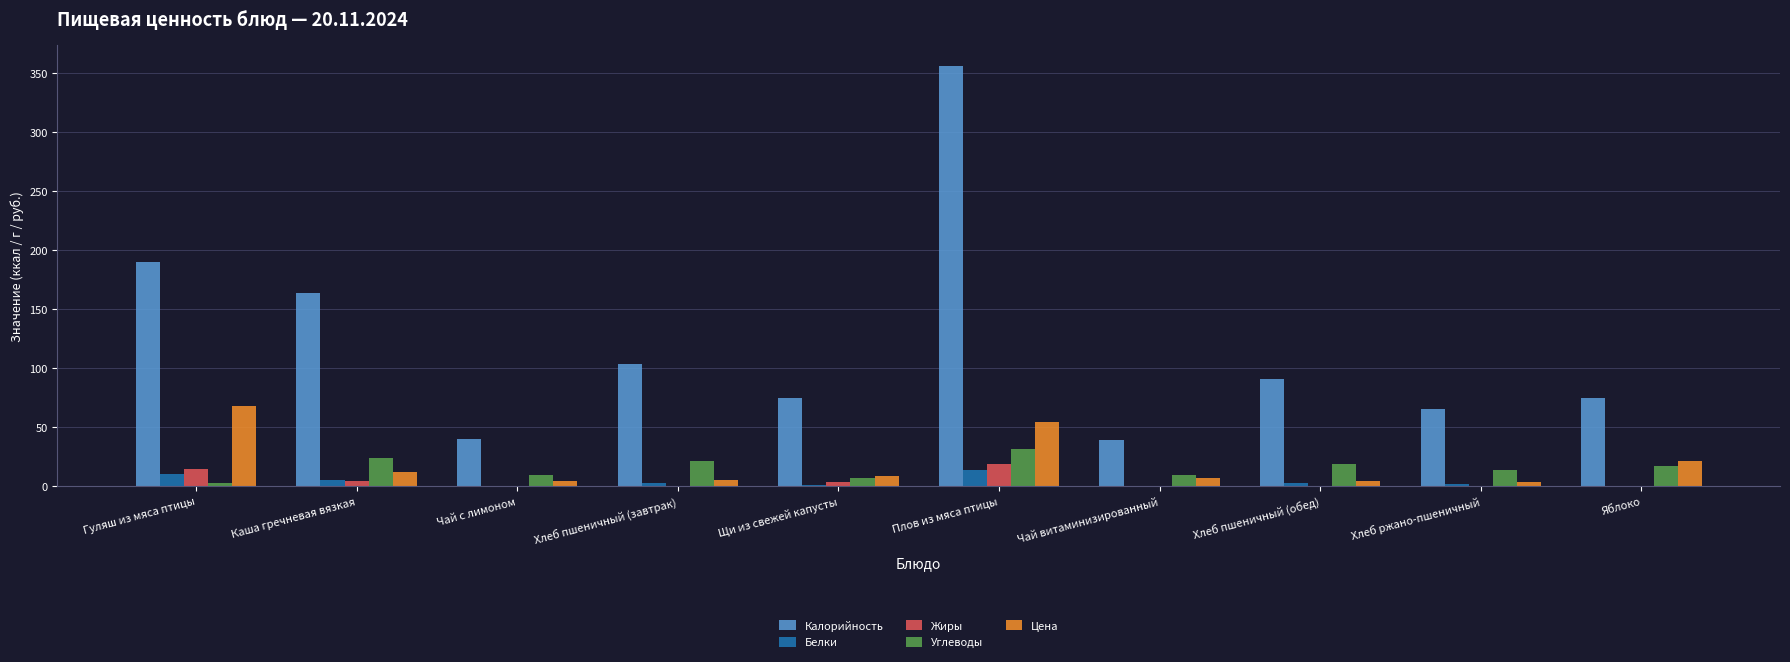

At which category is the sum across all series the highest?

Плов из мяса птицы